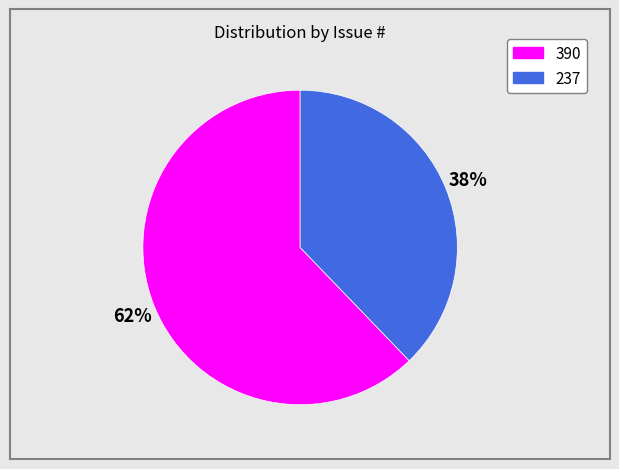

True or false: 237 accounts for 32% of the total.

False